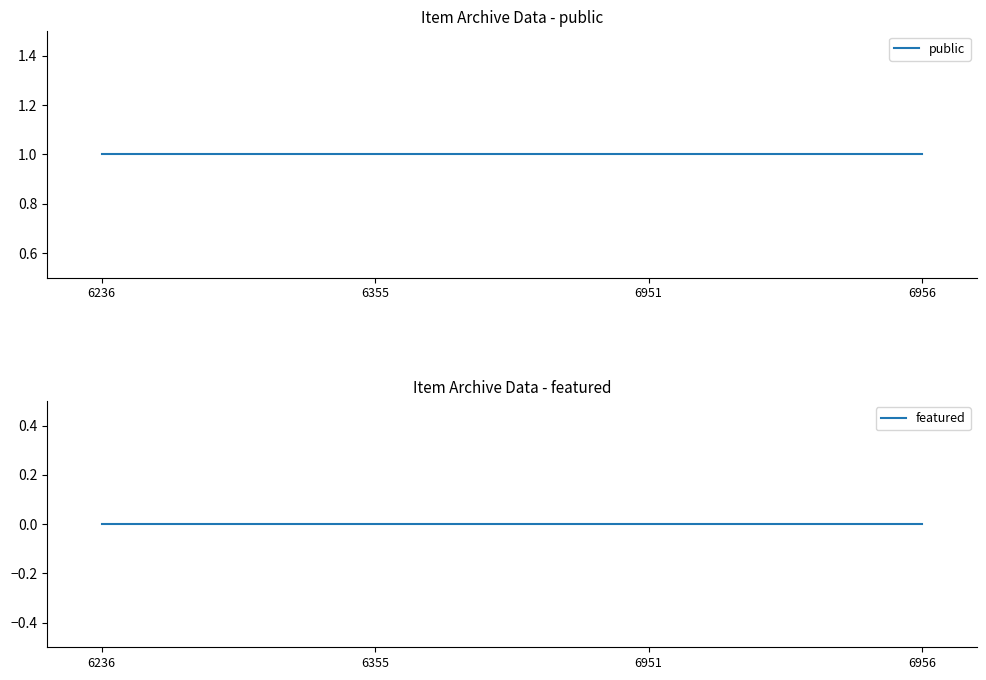

The featured series shows 0 at 6355. True or false?

True